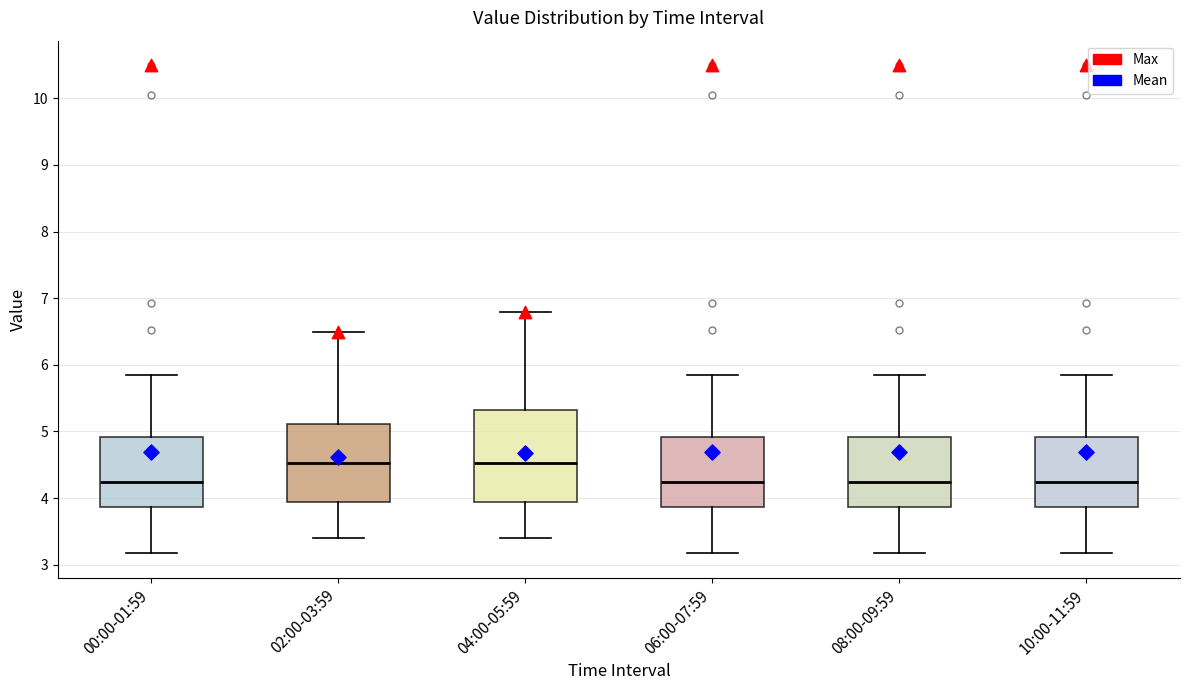

Reading left to right, read every box against the y-axis: the position of its median line, the range the box covers, and the ends of its whiskers. The values are not printed on the chart, so give them approximately, as read against the axis.

00:00-01:59: median 4.2, box 3.9 to 4.9, whiskers 3.2 to 5.9
02:00-03:59: median 4.5, box 3.9 to 5.1, whiskers 3.4 to 6.5
04:00-05:59: median 4.5, box 3.9 to 5.3, whiskers 3.4 to 6.8
06:00-07:59: median 4.2, box 3.9 to 4.9, whiskers 3.2 to 5.9
08:00-09:59: median 4.2, box 3.9 to 4.9, whiskers 3.2 to 5.9
10:00-11:59: median 4.2, box 3.9 to 4.9, whiskers 3.2 to 5.9